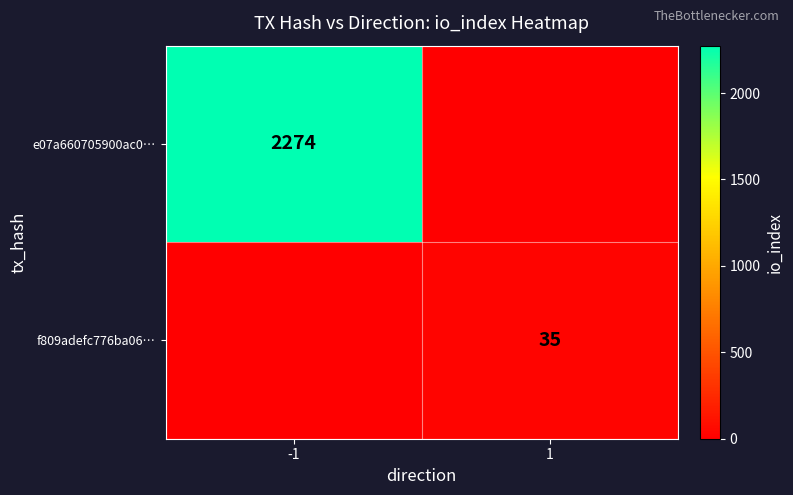

True or false: f809adefc776ba06… has a value of 15 at 1.

False